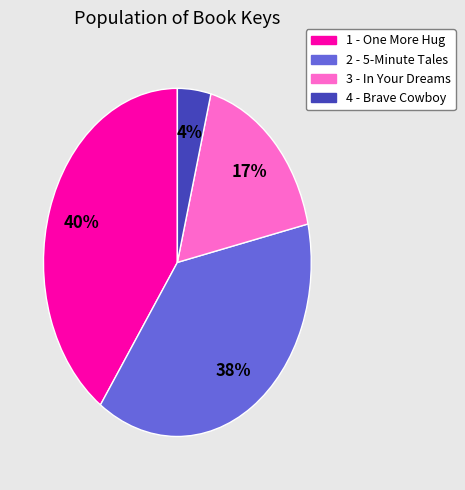

What is the smallest slice in the pie chart?

4 - Brave Cowboy